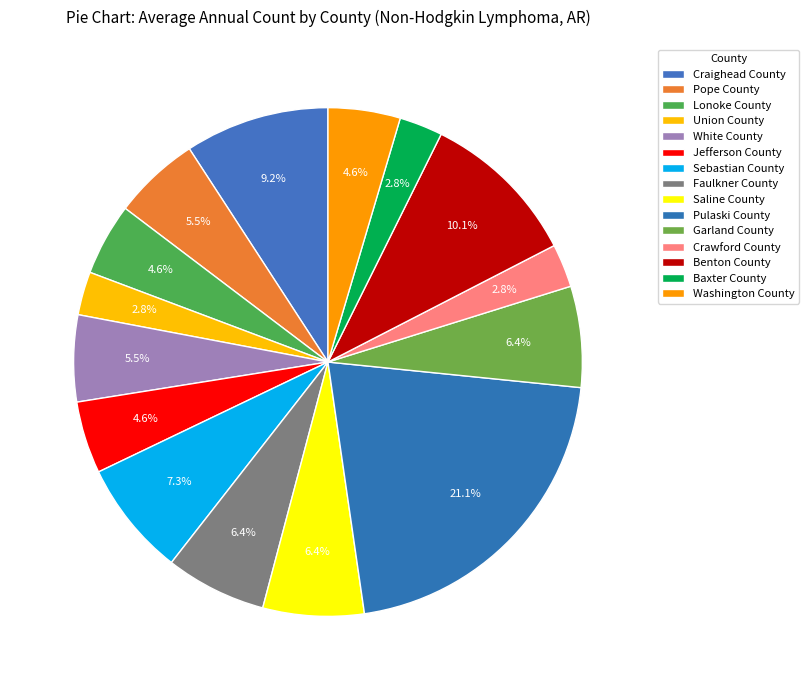

How many slices are in this pie chart?

15